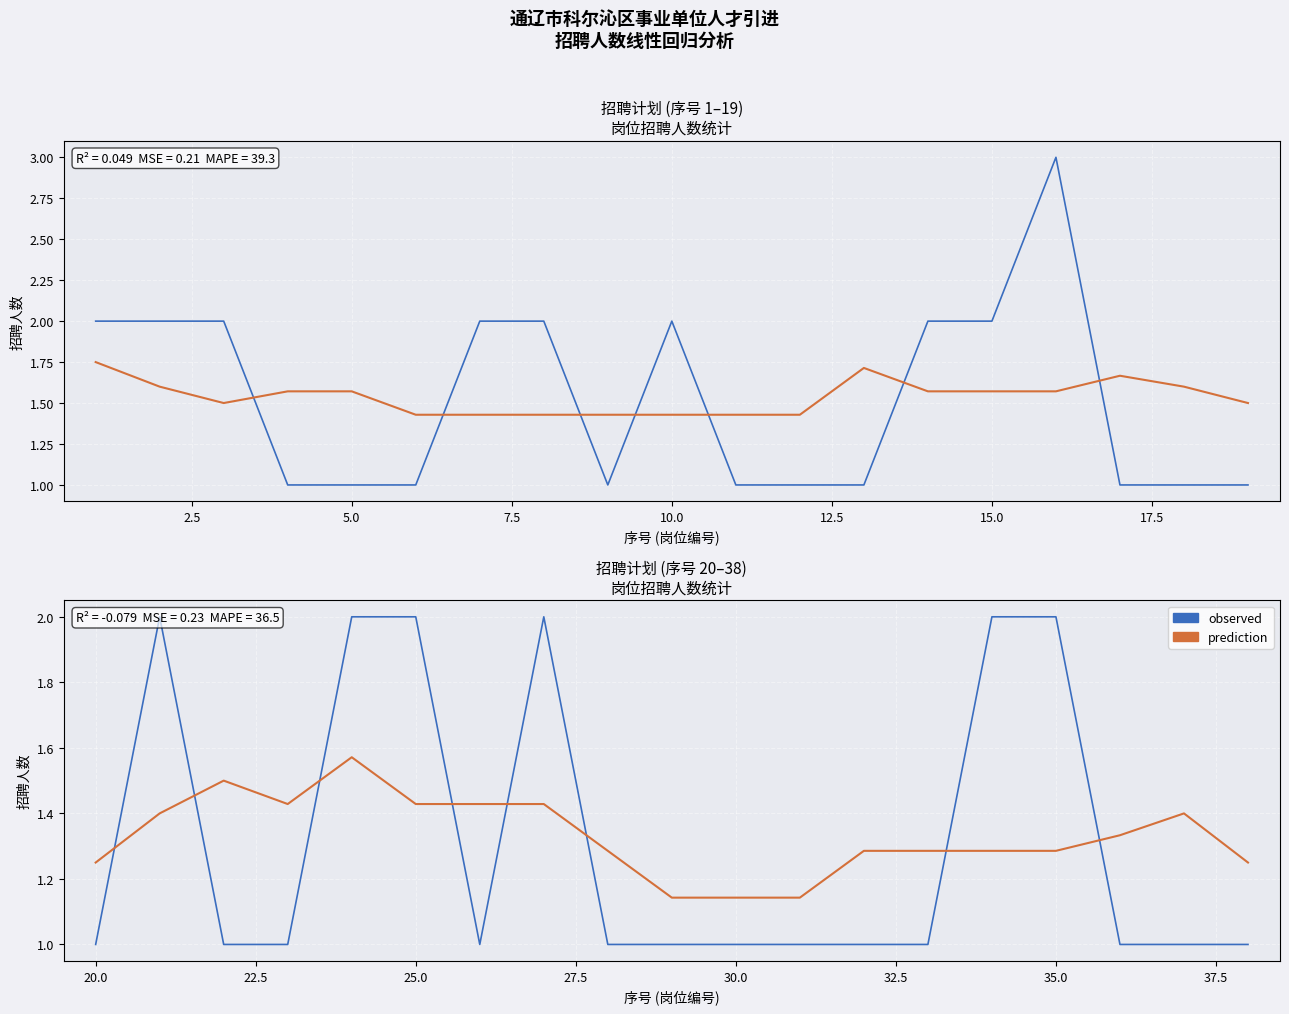

How many lines are shown in the chart?

2